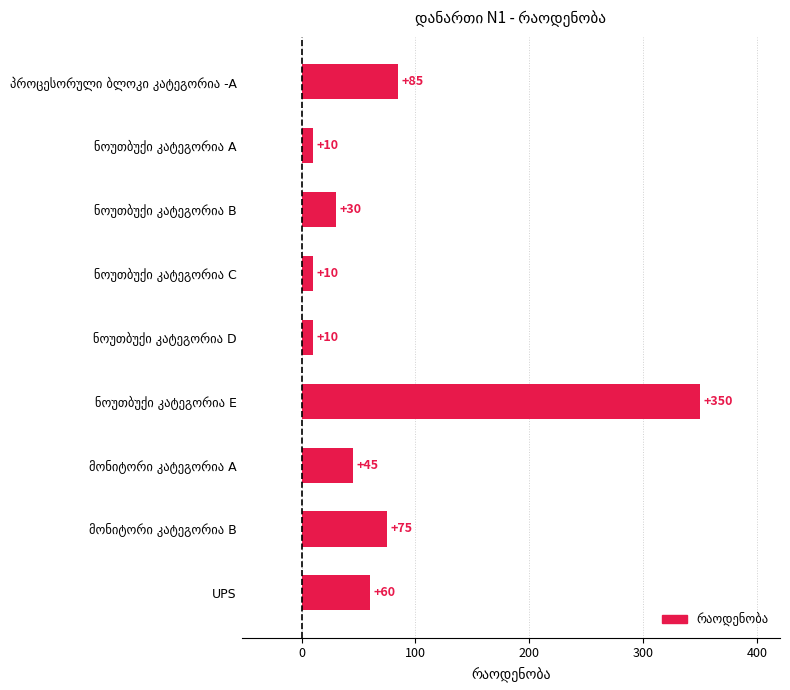

What is the sum of all values?

675